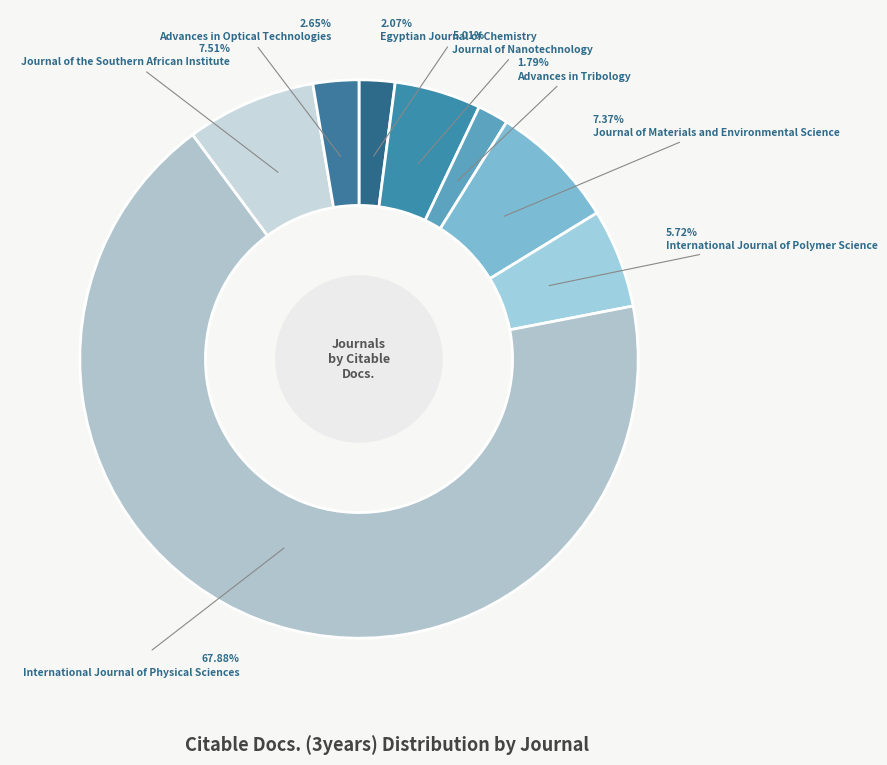

Which slice is the smallest?

Advances in Tribology